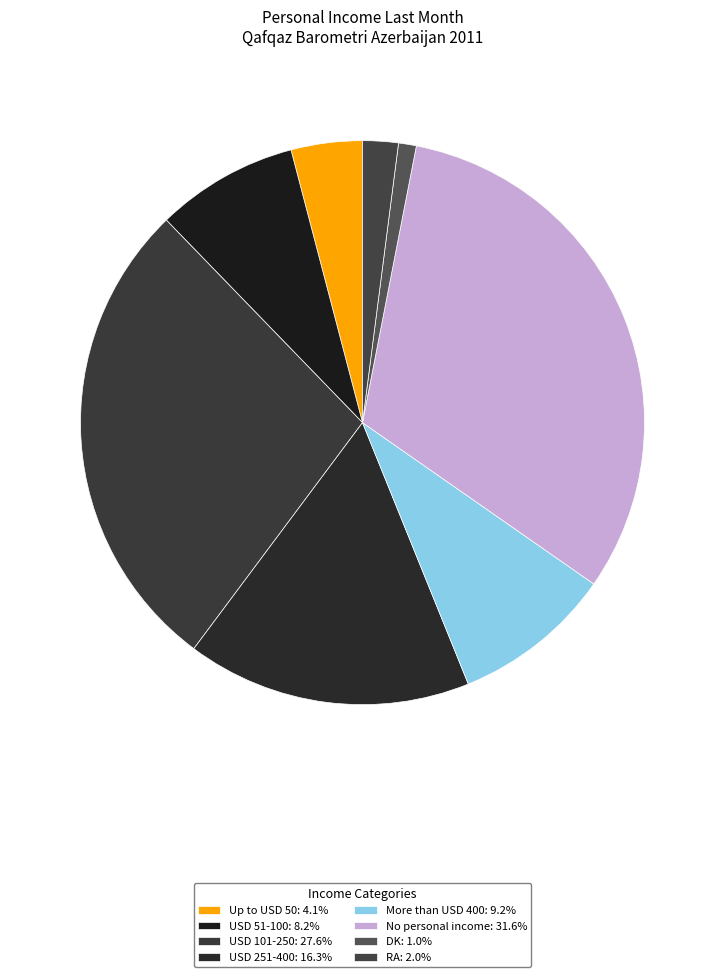

To the nearest percent, what percentage of the pie is RA?

2%